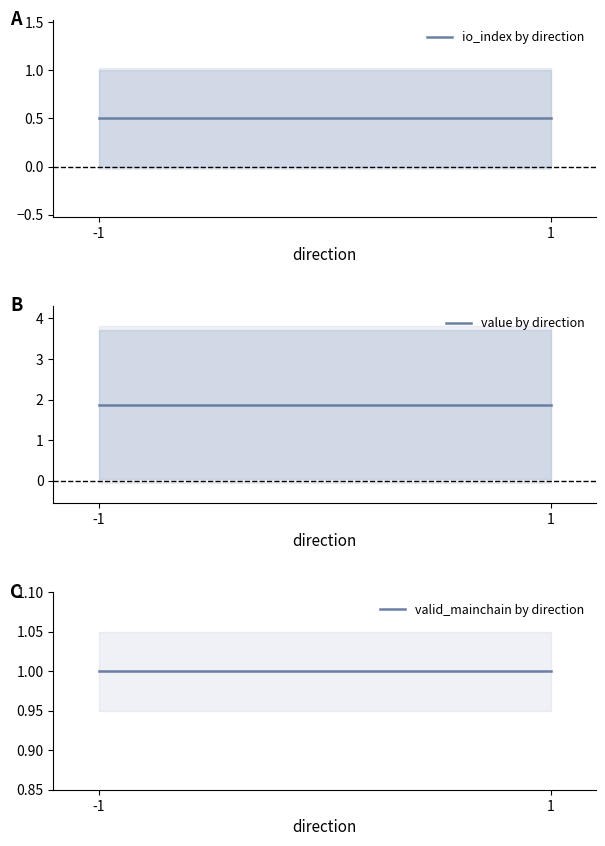

What is the average value of the value by direction series?

1.9